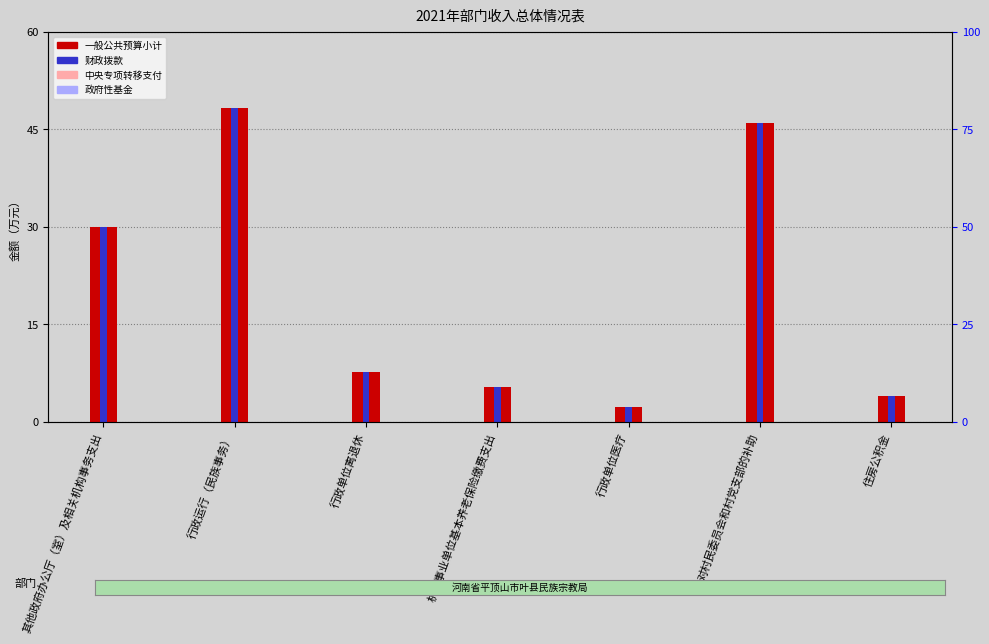

Count the number of data series in this chart.

4